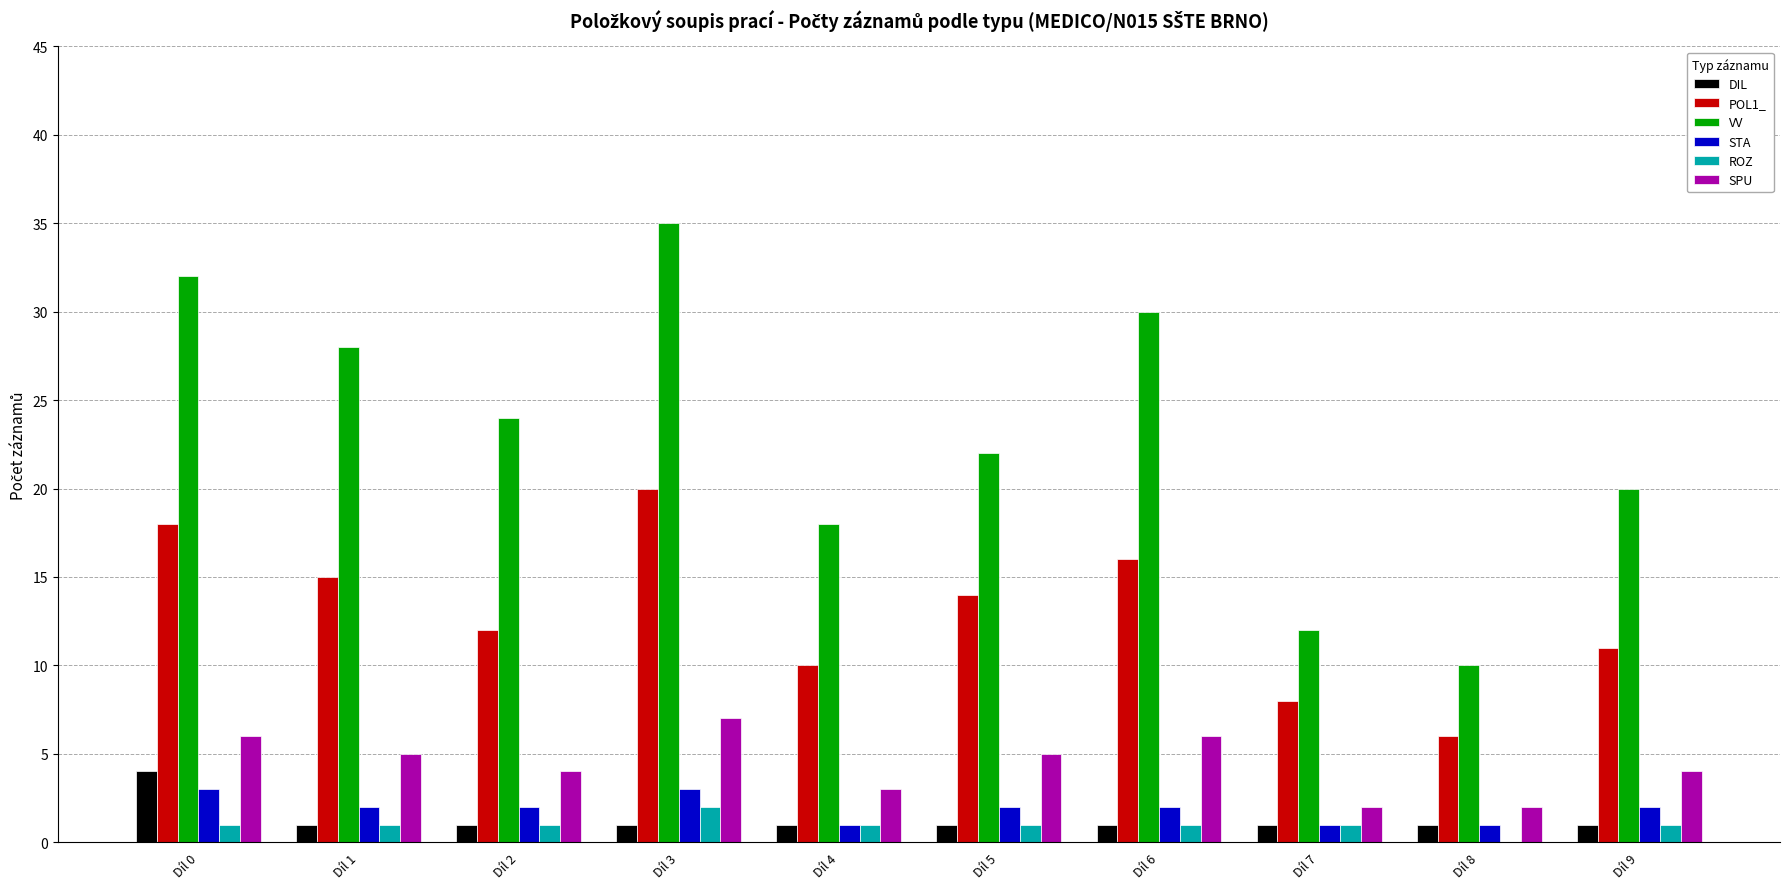

Which series changed the most between Díl 0 and Díl 4?

VV